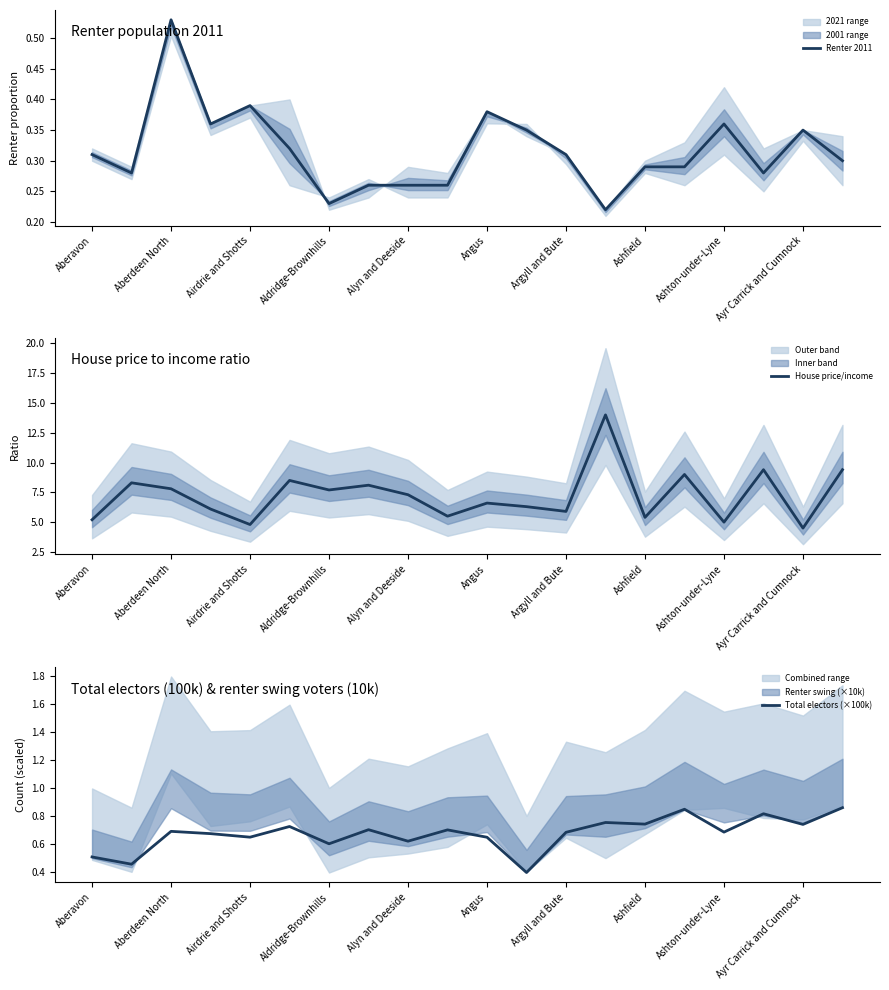

How many lines are shown in the chart?

3